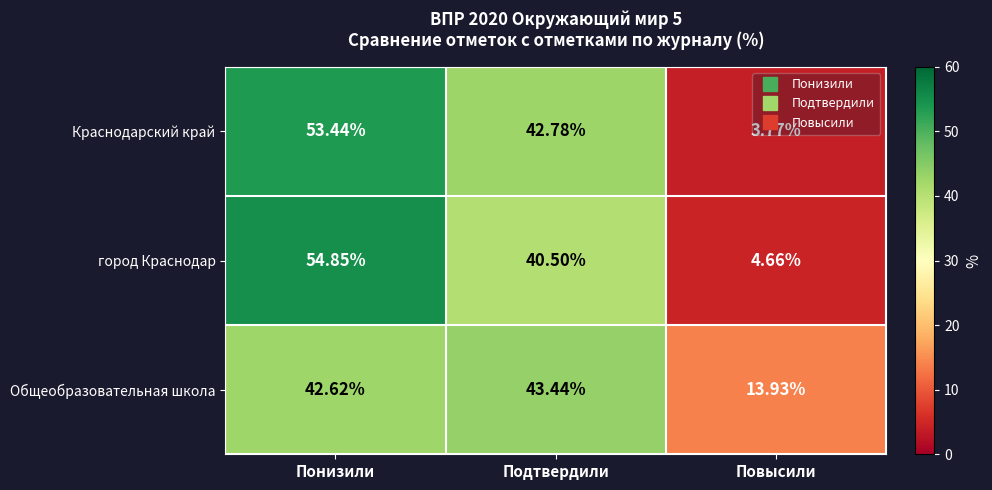

Which category has the highest value in the Общеобразовательная школа series?

Подтвердили